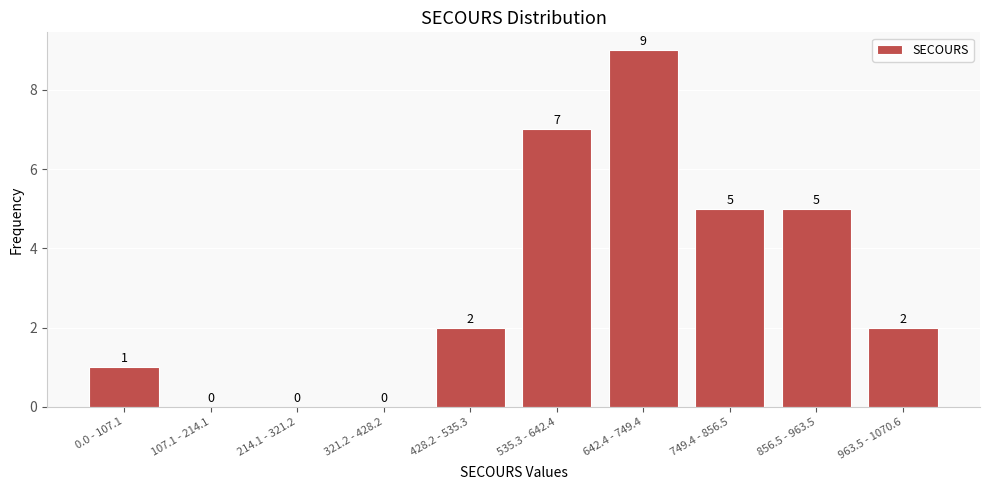

Reading left to right, what are all the values shown in this chart?

0.0 - 107.1=1	107.1 - 214.1=0	214.1 - 321.2=0	321.2 - 428.2=0	428.2 - 535.3=2	535.3 - 642.4=7	642.4 - 749.4=9	749.4 - 856.5=5	856.5 - 963.5=5	963.5 - 1070.6=2